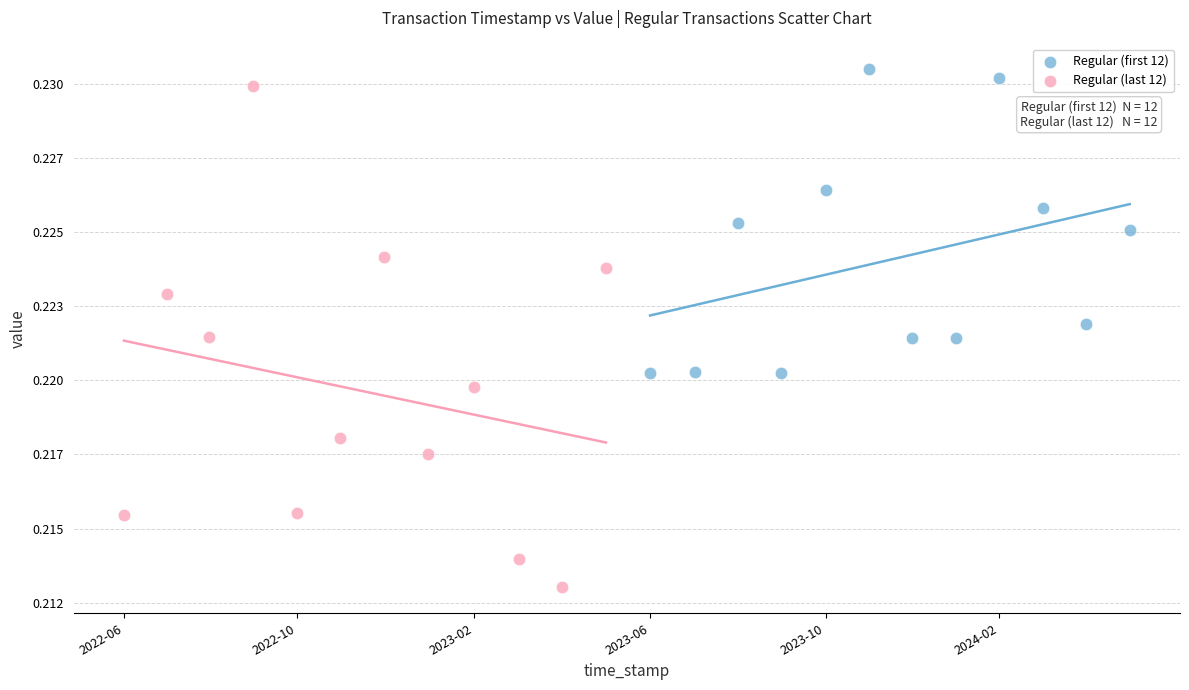

Which series has the widest spread of Y values?

Regular (last 12)